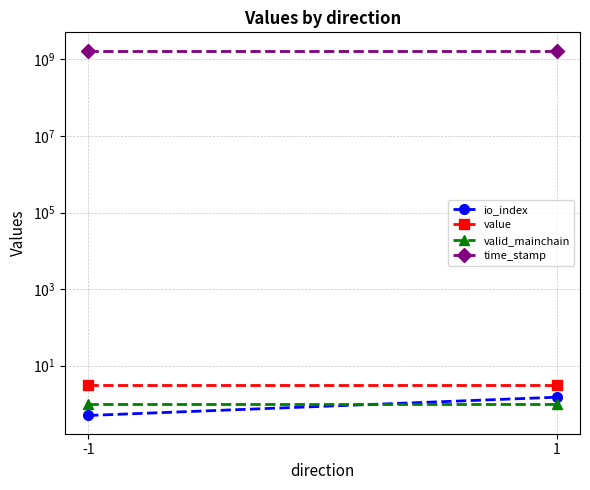

What is the total value across all series at 1?

1694219095.7